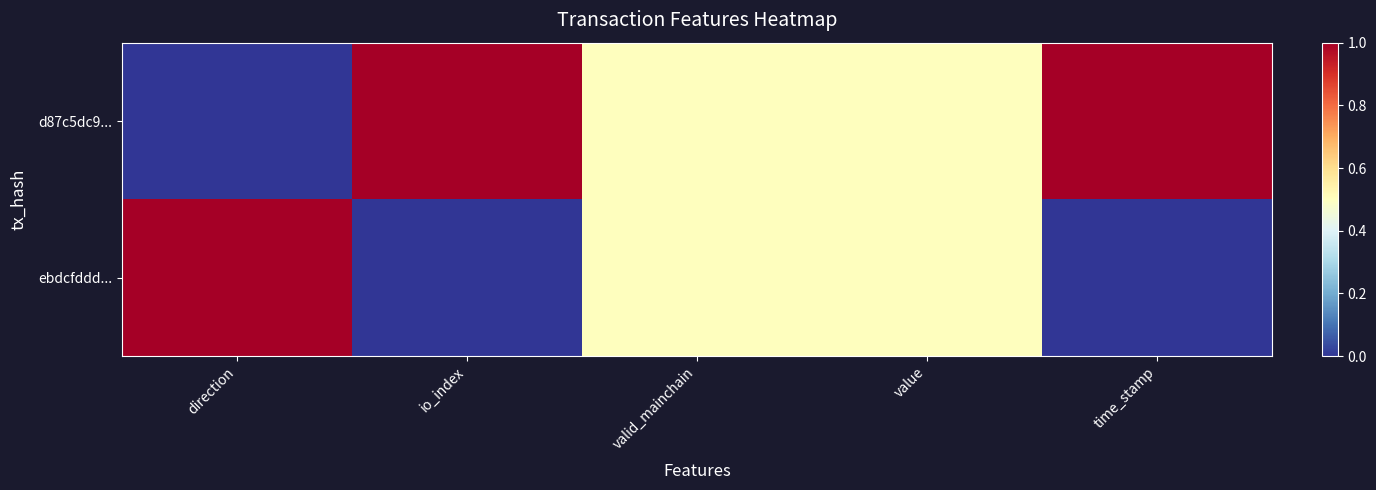

Which series has the largest total across all categories?

d87c5dc9...